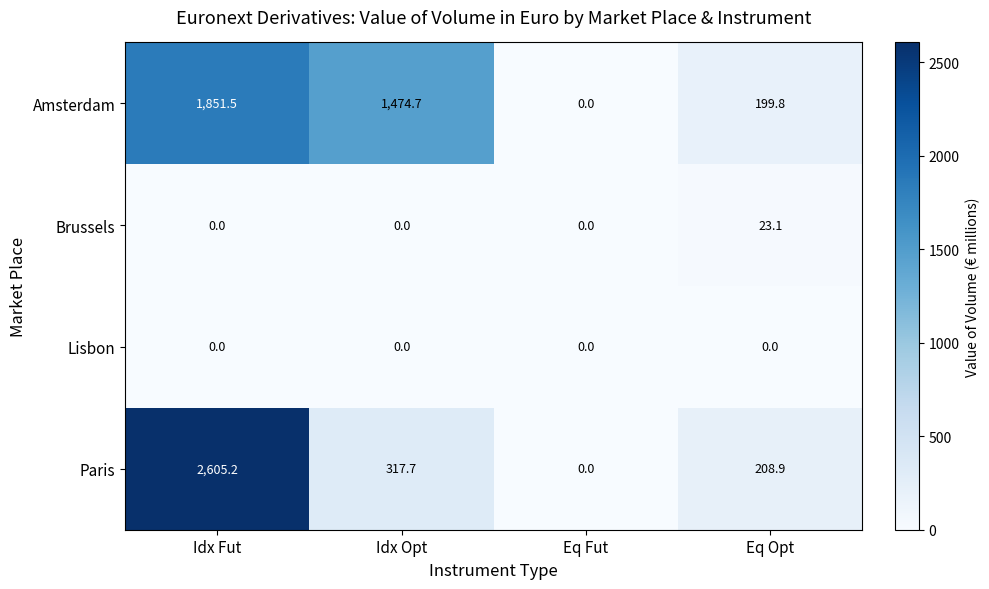

Where is Amsterdam nearest to the value 925?

Idx Opt